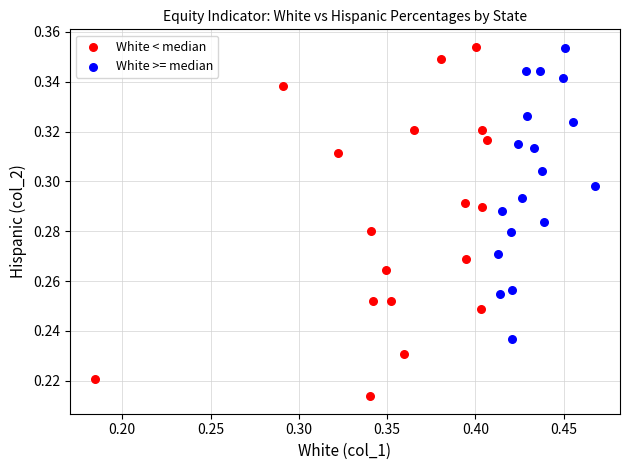

Which series has the largest Y range (max minus min)?

White < median